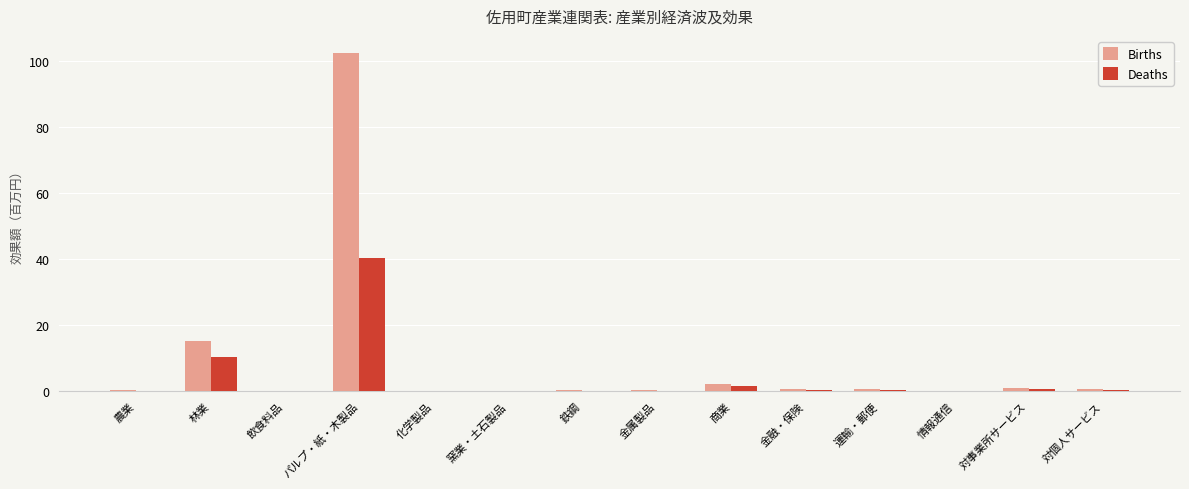

The Deaths series shows 4.6 at 林業. True or false?

False